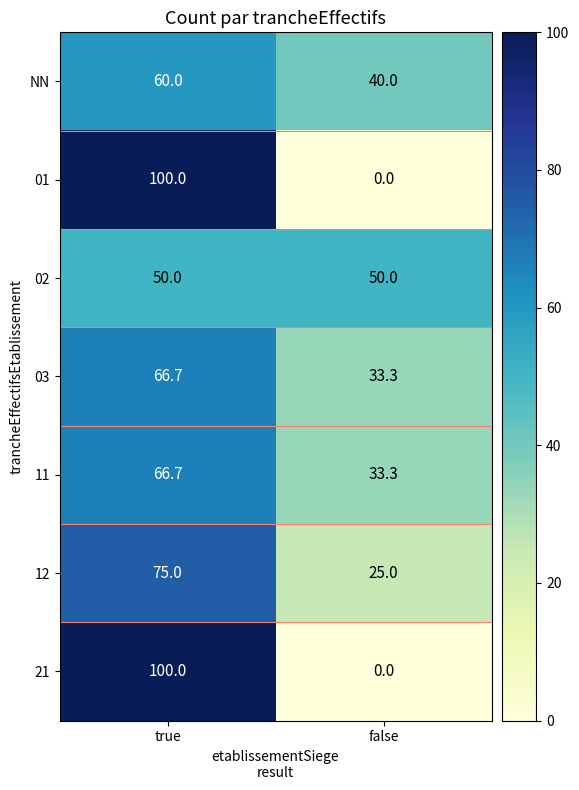

Reading left to right, extract all data points from this chart.

NN: 60.0	40.0
01: 100.0	0.0
02: 50.0	50.0
03: 66.7	33.3
11: 66.7	33.3
12: 75.0	25.0
21: 100.0	0.0